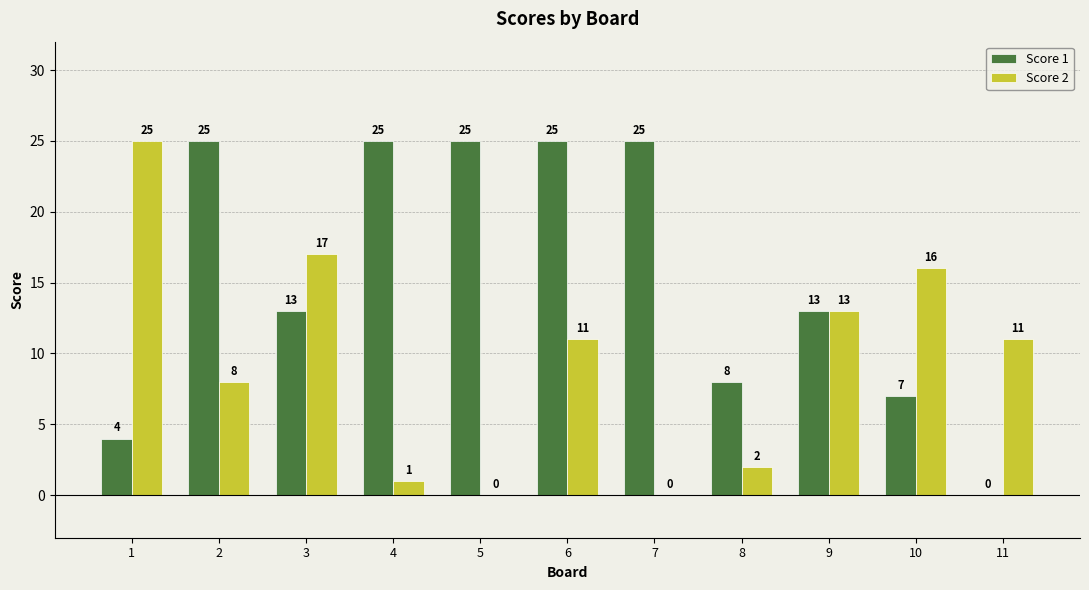

Which series has the largest total across all categories?

Score 1